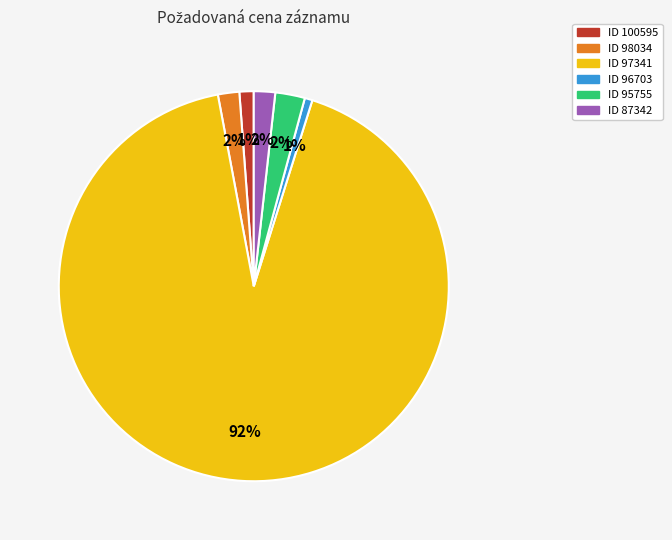

Is there a majority slice in this chart?

Yes